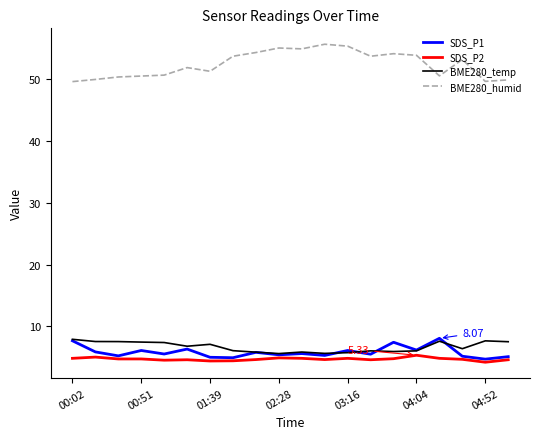

True or false: BME280_temp and BME280_humid intersect in this chart.

False